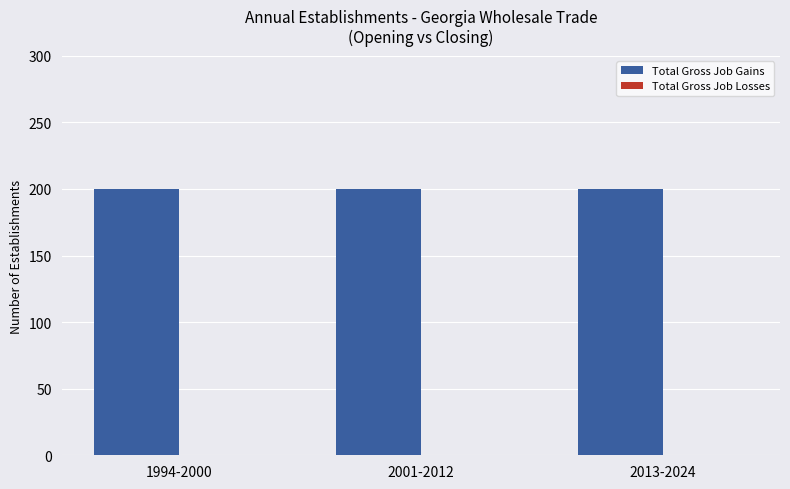

List the labels in order of Total Gross Job Gains value, largest first.

1994-2000, 2001-2012, 2013-2024